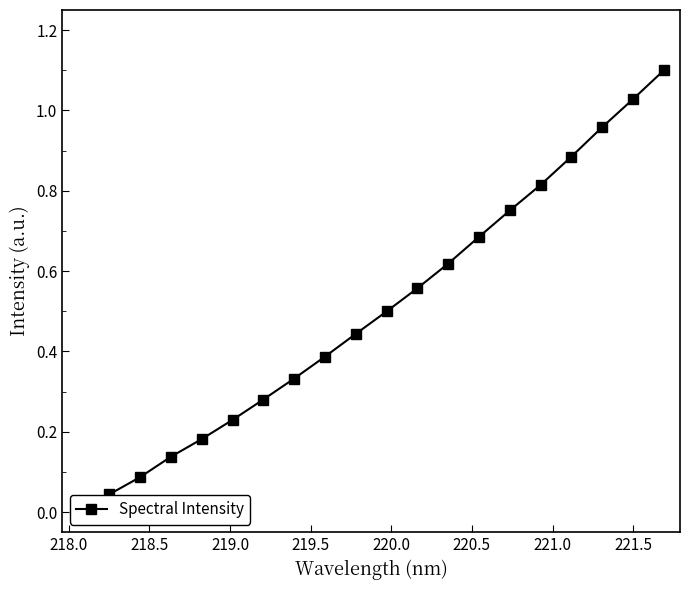

How many lines are shown in the chart?

1